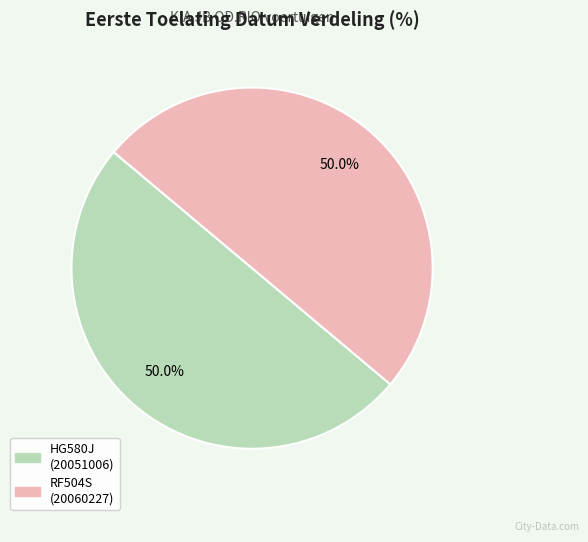

To the nearest percent, what portion does HG580J represent?

50%